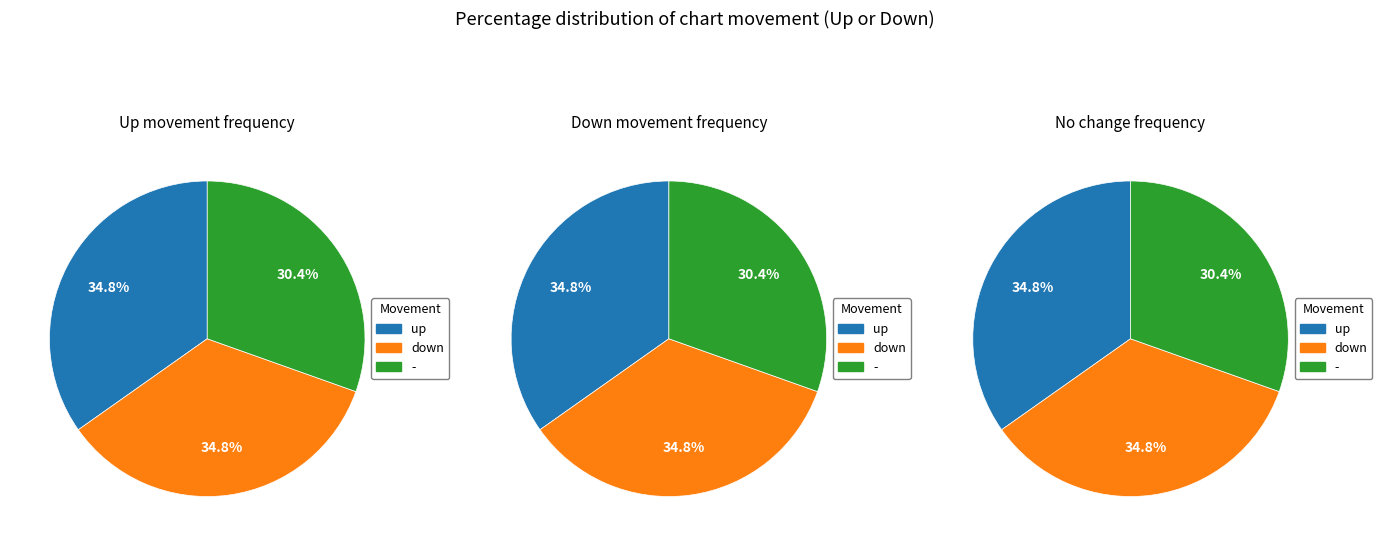

To the nearest percent, what is the difference between the largest and smallest slice percentages?

4%